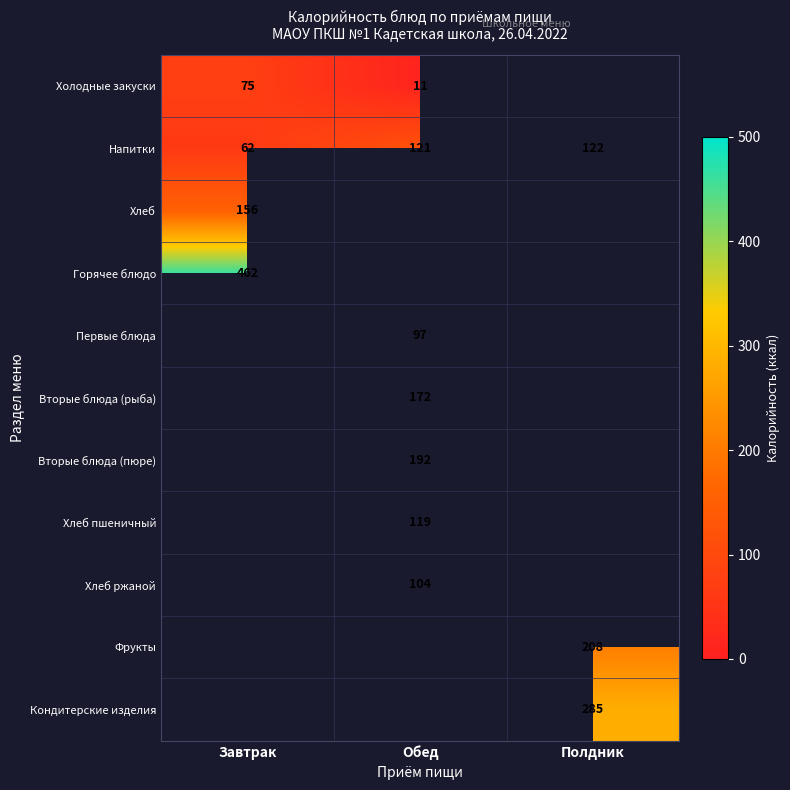

What is the spread (max minus min) of values at Обед?

181.0